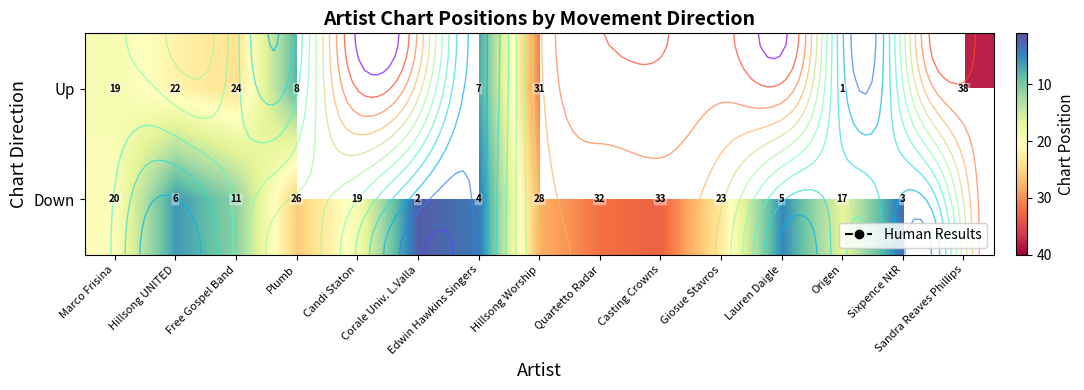

The value of Down at Lauren Daigle is 5.0. True or false?

True